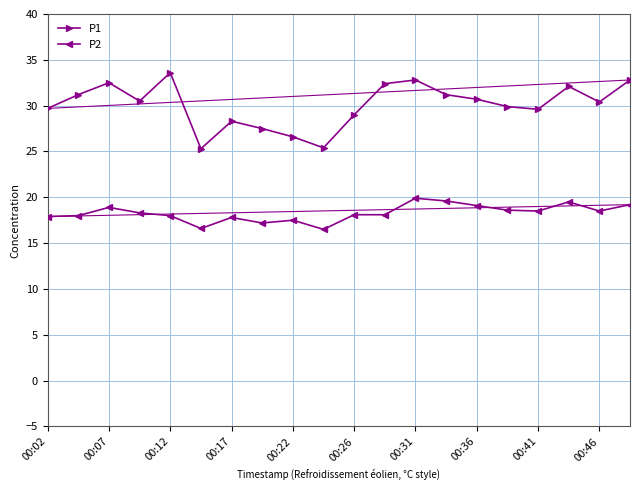

True or false: P2 has more than 2 interior local peaks.

True